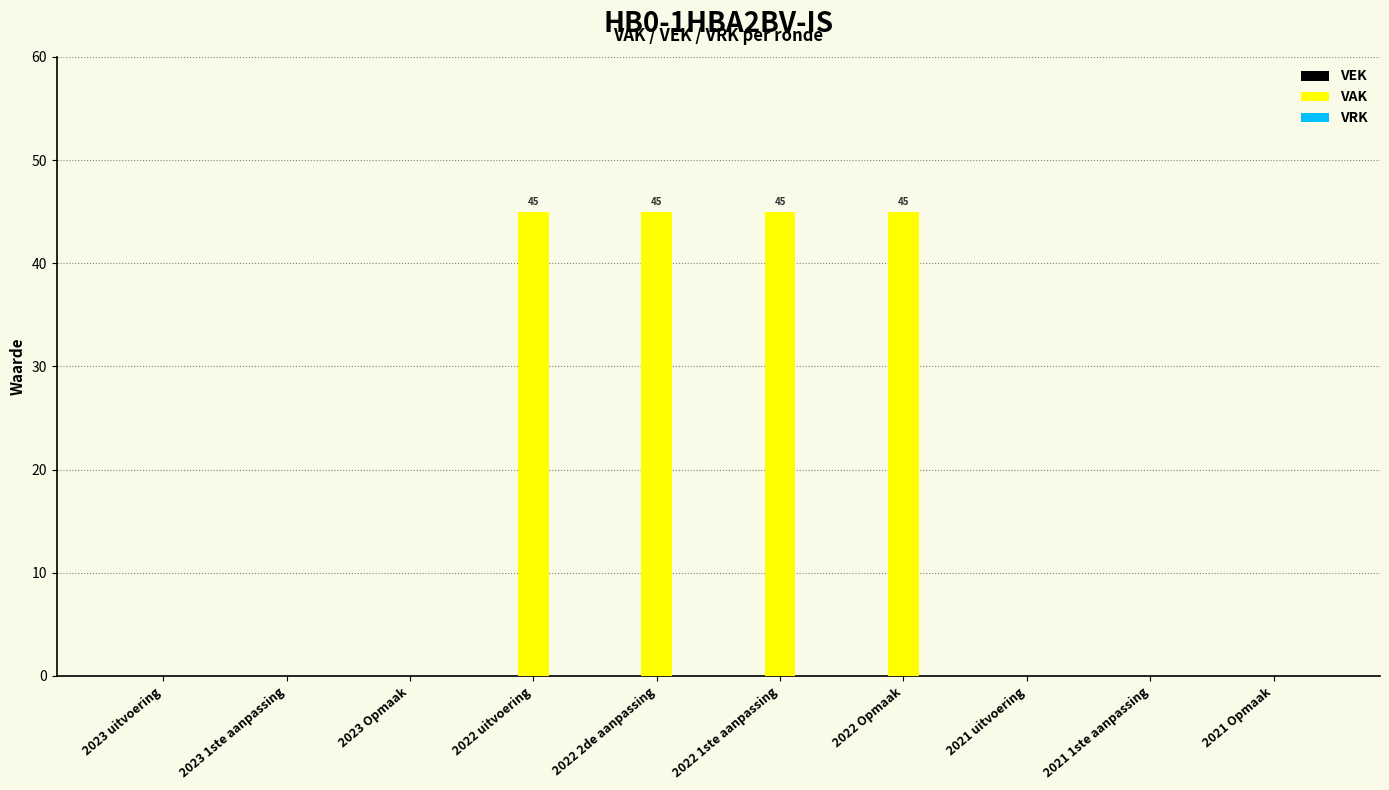

Which has a higher value, 2023 Opmaak or 2022 Opmaak?

2022 Opmaak